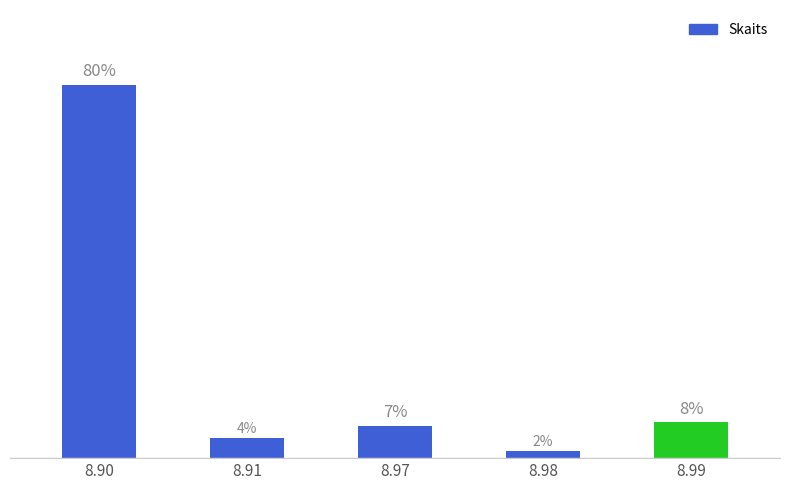

Which label corresponds to the smallest value in the chart?

8.98